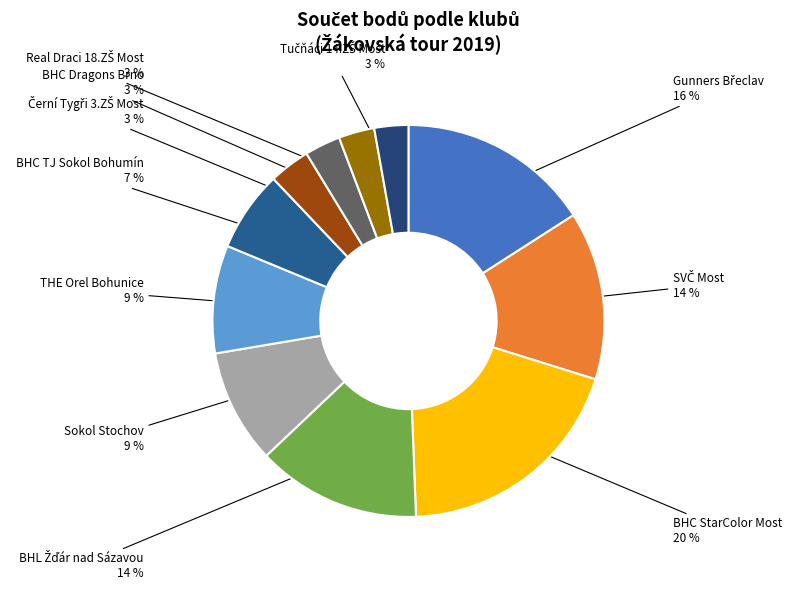

The Sokol Stochov slice represents 15% of the pie. True or false?

False